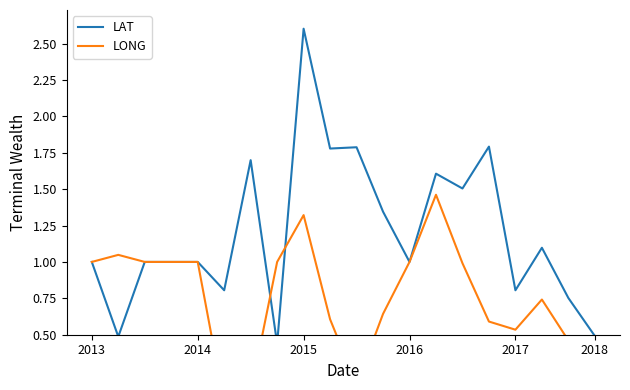

Where is LAT nearest to the value 1?

2013